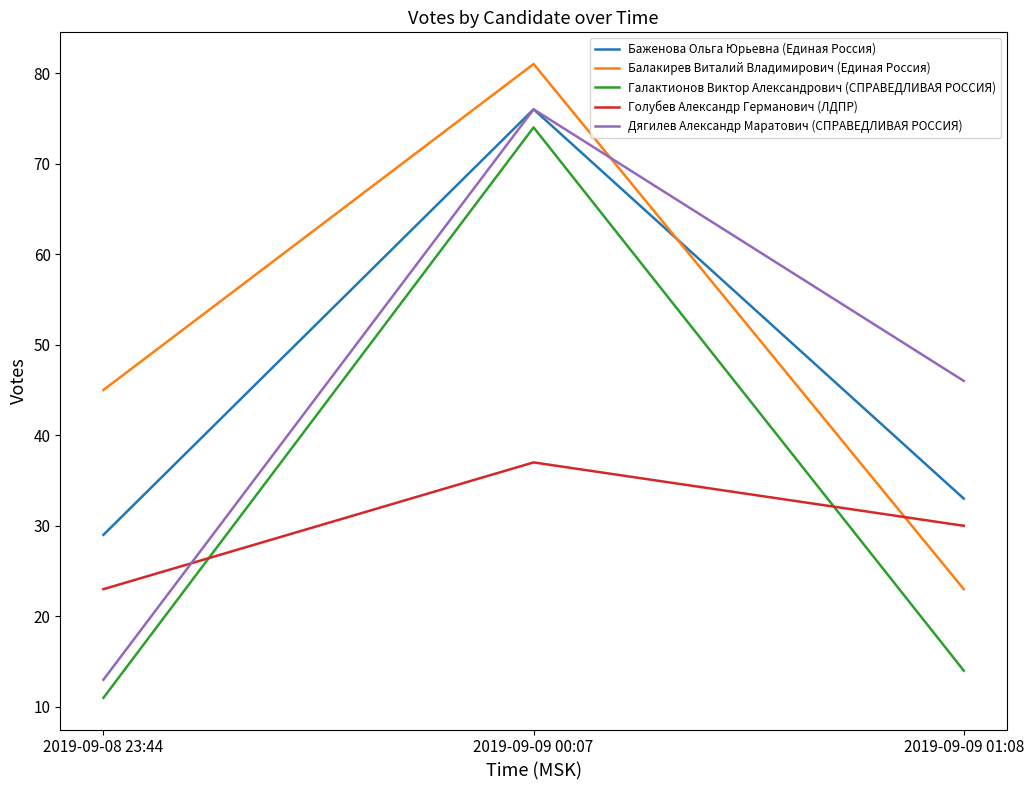

Does the chart have visible grid lines?

No